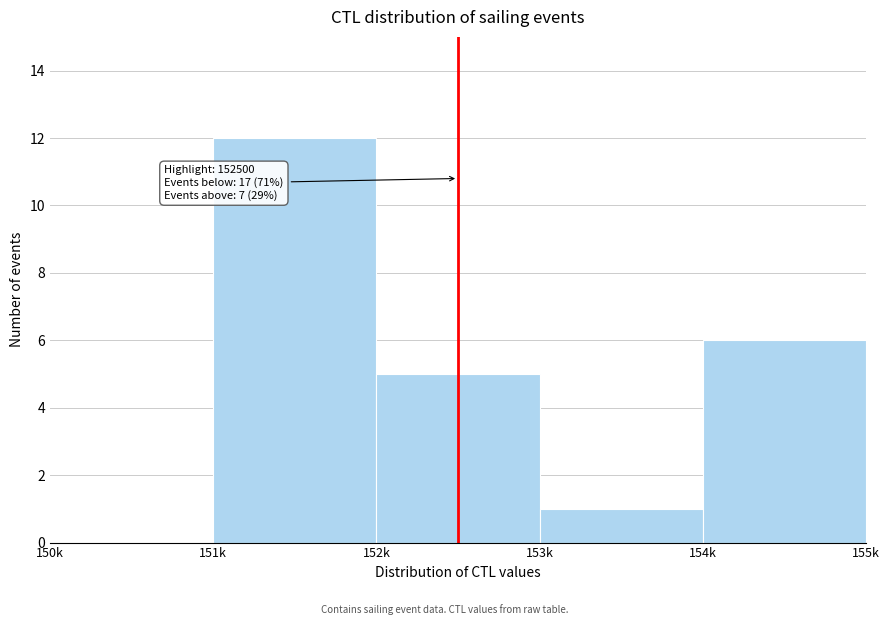

Reading left to right, what are all the values shown in this chart?

150k=0	151k=12	152k=5	153k=1	154k=6